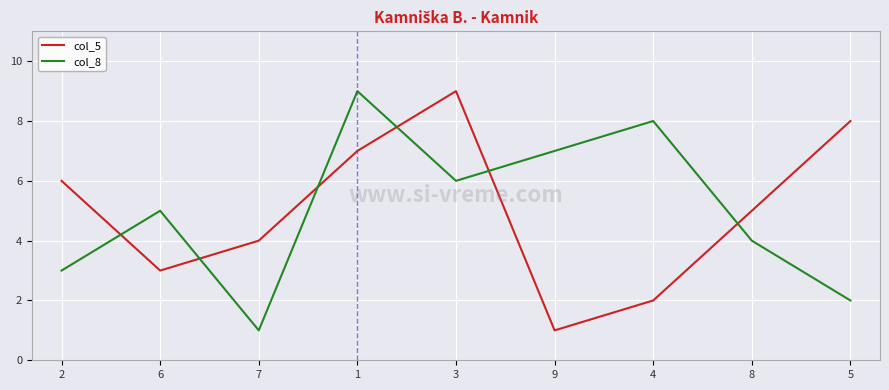

What value does the col_8 series have at 1?

9